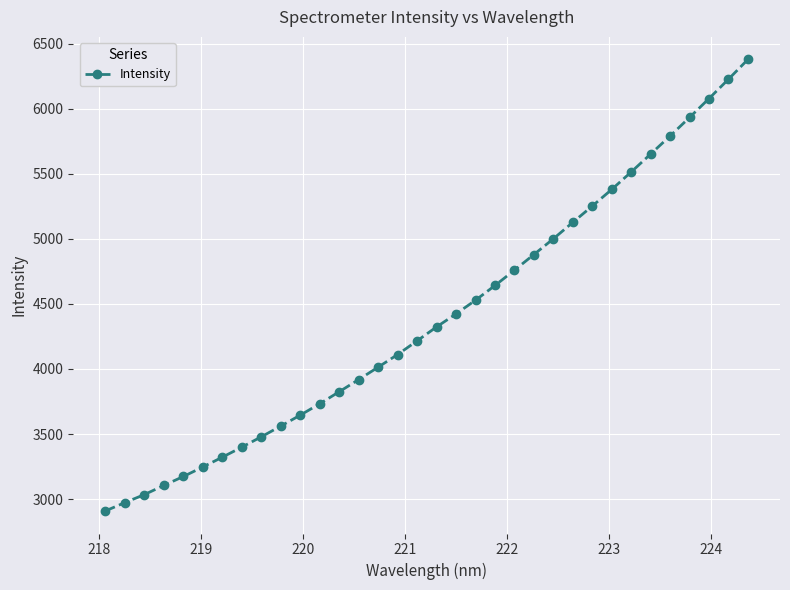

True or false: there are more than 1 points higher than both neighbors.

False